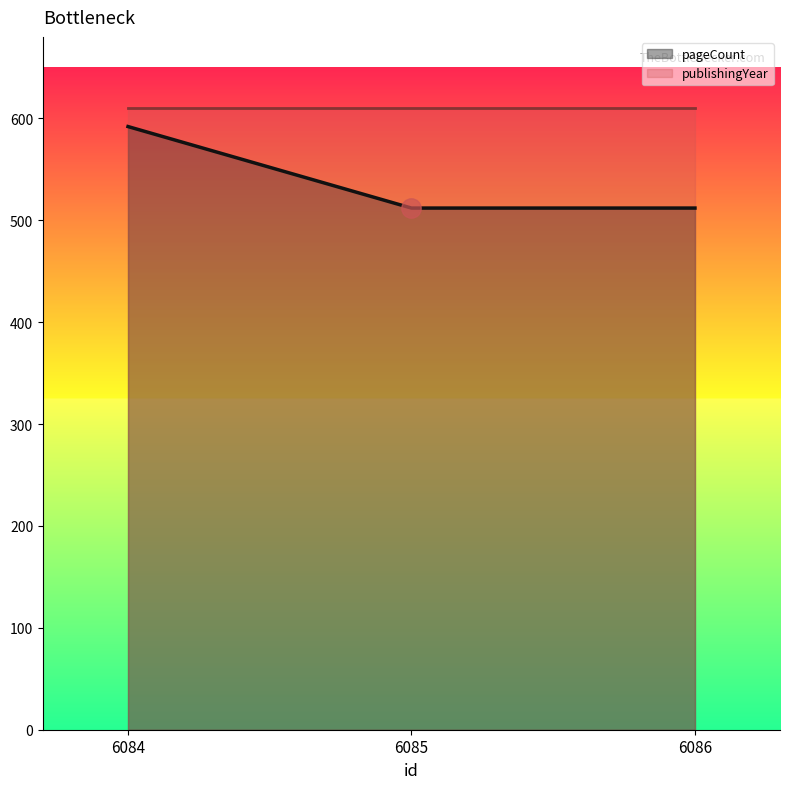

What is the value of the 3rd point from the left?

512